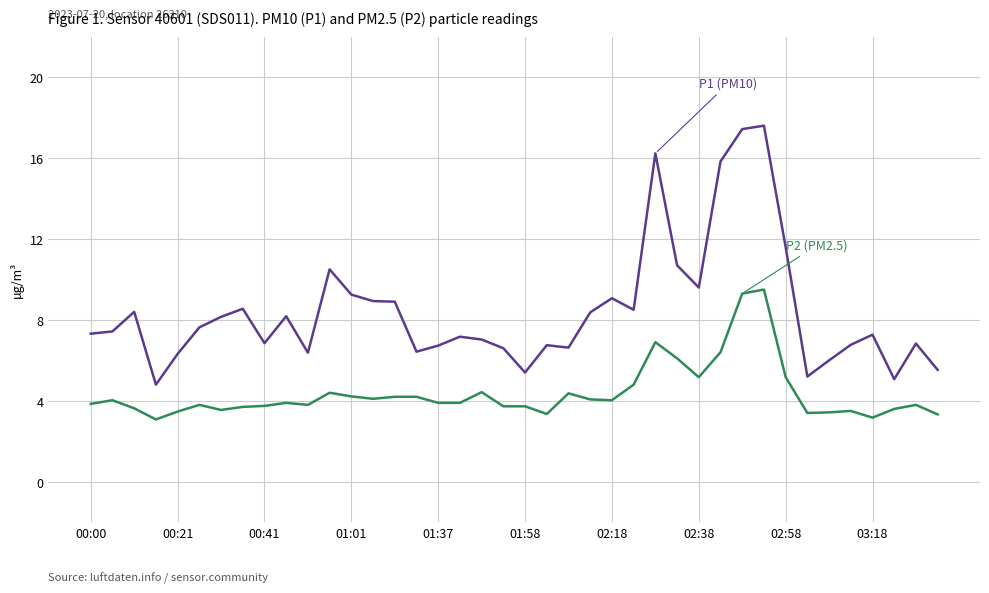

What is the minimum value shown in the chart?

3.1